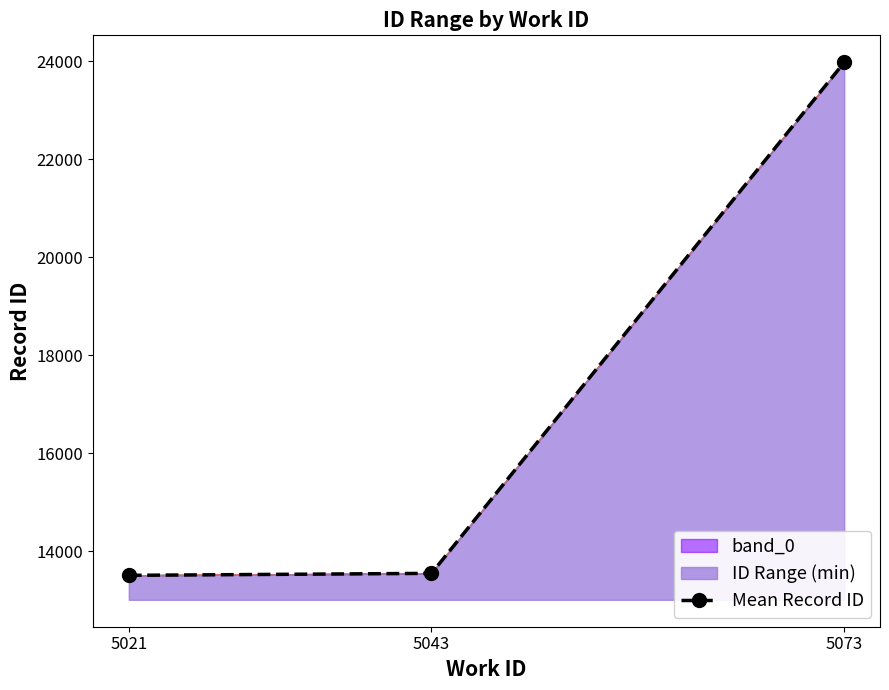

Reading left to right, what are all the values shown in this chart?

5021=13507.0	5043=13547.5	5073=23974.0